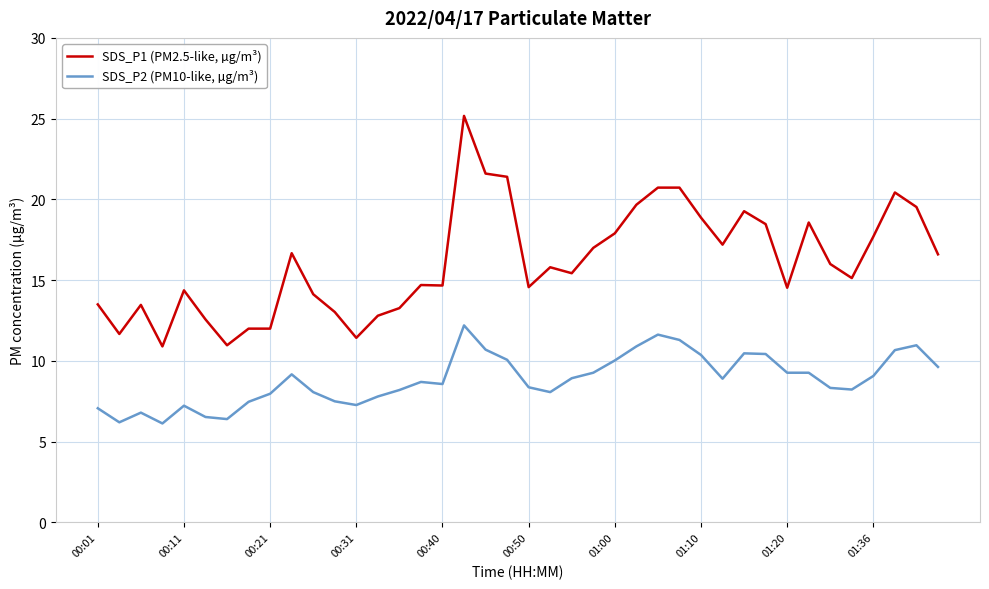

Rank the series by their average value, from highest to lowest.

SDS_P1 (PM2.5-like, µg/m³), SDS_P2 (PM10-like, µg/m³)